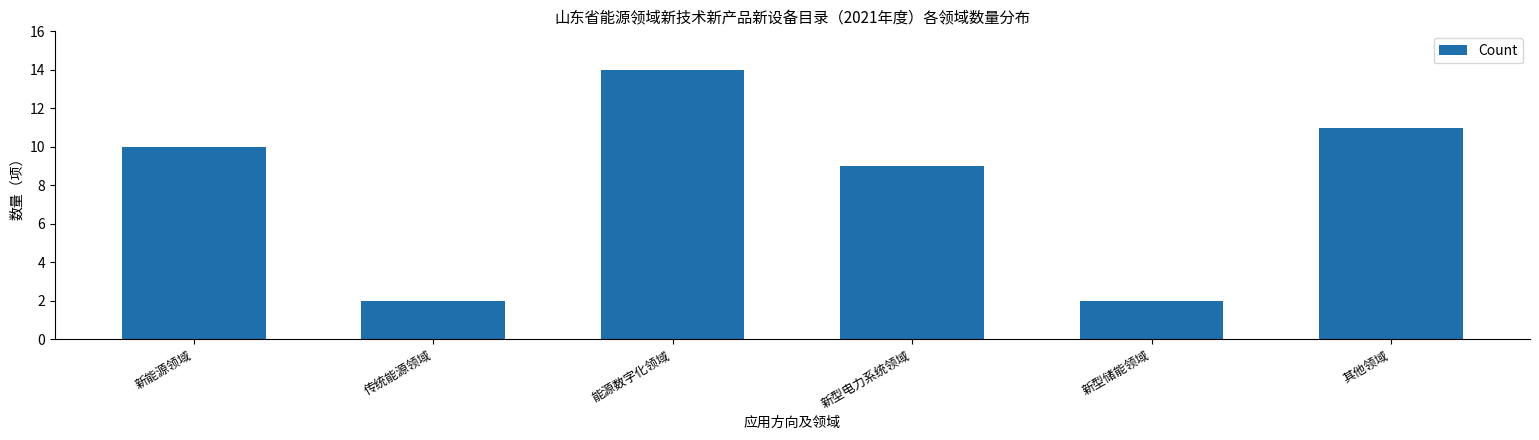

Reading right to left, what are all the values shown in this chart?

其他领域=11	新型储能领域=2	新型电力系统领域=9	能源数字化领域=14	传统能源领域=2	新能源领域=10